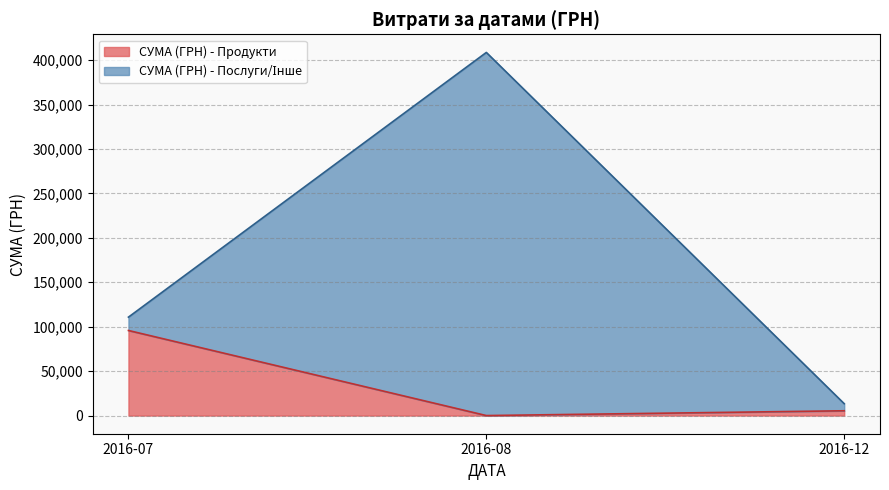

What is the total value across all series at 2016-08?

408627.1